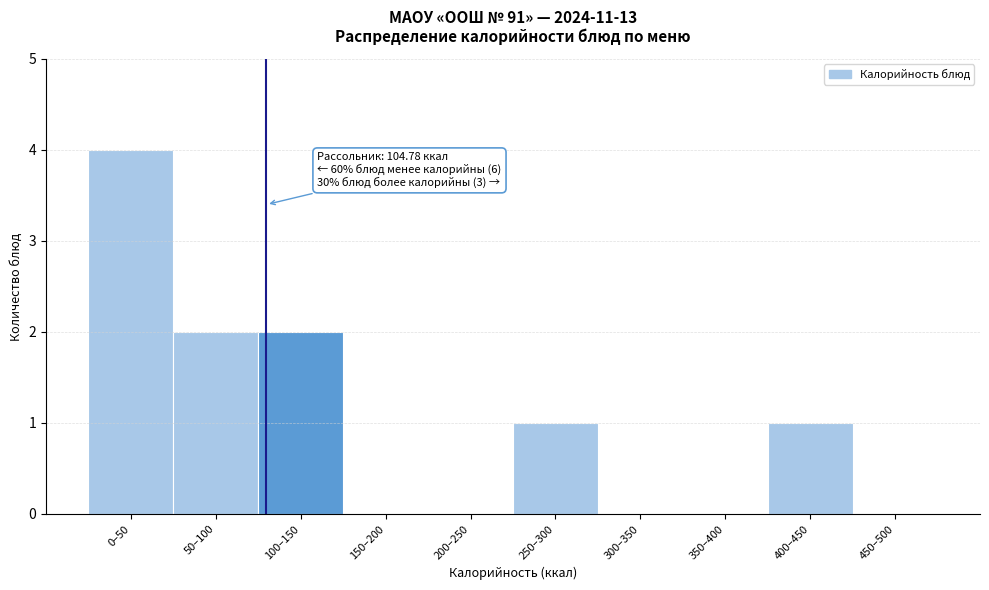

Reading left to right, what are all the values shown in this chart?

0–50=4	50–100=2	100–150=2	150–200=0	200–250=0	250–300=1	300–350=0	350–400=0	400–450=1	450–500=0